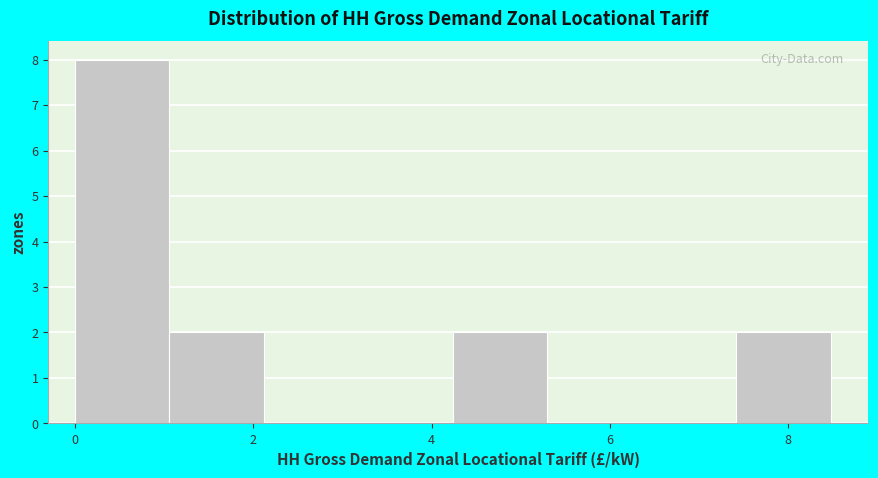

Reading left to right, transcribe this chart: for each bar, give the range it covers on the x-axis and its height. Neither the bar edges nor the heights are printed on the chart, so give them approximately, as read against the axes.

0.0 to 1.0: 8
1.0 to 2.2: 2
2.2 to 3.2: 0
3.2 to 4.2: 0
4.2 to 5.2: 2
5.2 to 6.4: 0
6.4 to 7.4: 0
7.4 to 8.4: 2